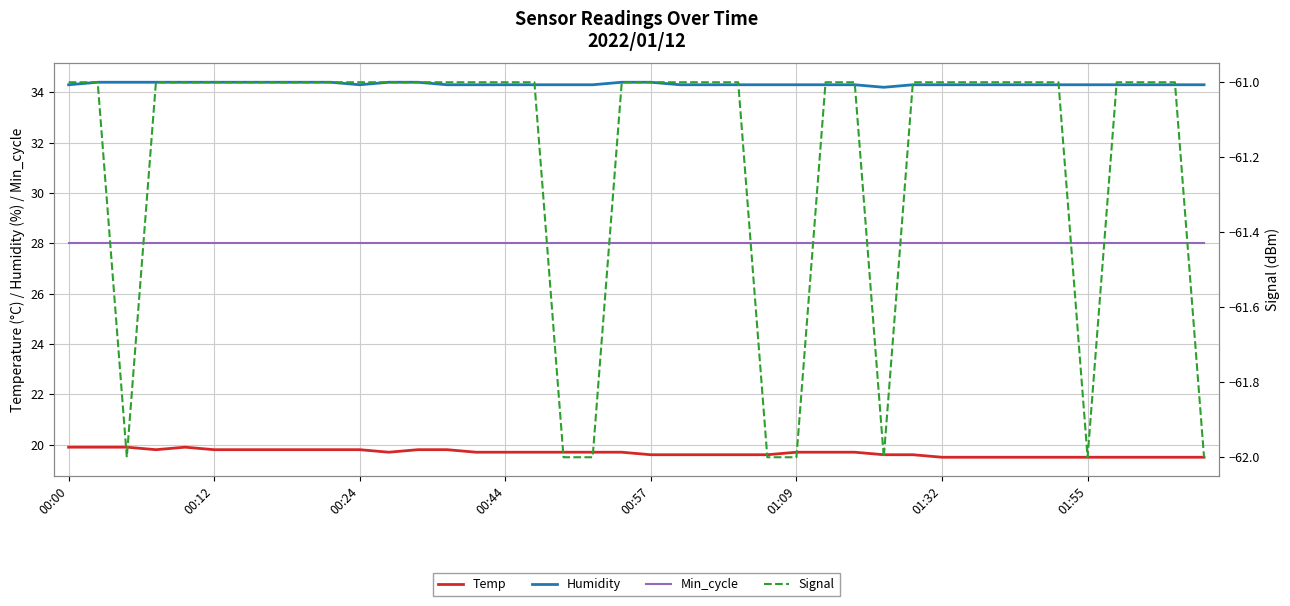

Reading left to right, what are all the values shown in this chart?

Temp: 19.9	19.9	19.9	19.8	19.9	19.8	19.8	19.8	19.8	19.8	19.8	19.7	19.8	19.8	19.7	19.7	19.7	19.7	19.7	19.7	19.6	19.6	19.6	19.6	19.6	19.7	19.7	19.7	19.6	19.6	19.5	19.5	19.5	19.5	19.5	19.5	19.5	19.5	19.5	19.5
Humidity: 34.3	34.4	34.4	34.4	34.4	34.4	34.4	34.4	34.4	34.4	34.3	34.4	34.4	34.3	34.3	34.3	34.3	34.3	34.3	34.4	34.4	34.3	34.3	34.3	34.3	34.3	34.3	34.3	34.2	34.3	34.3	34.3	34.3	34.3	34.3	34.3	34.3	34.3	34.3	34.3
Min_cycle: 28.0	28.0	28.0	28.0	28.0	28.0	28.0	28.0	28.0	28.0	28.0	28.0	28.0	28.0	28.0	28.0	28.0	28.0	28.0	28.0	28.0	28.0	28.0	28.0	28.0	28.0	28.0	28.0	28.0	28.0	28.0	28.0	28.0	28.0	28.0	28.0	28.0	28.0	28.0	28.0
Signal: -61.0	-61.0	-62.0	-61.0	-61.0	-61.0	-61.0	-61.0	-61.0	-61.0	-61.0	-61.0	-61.0	-61.0	-61.0	-61.0	-61.0	-62.0	-62.0	-61.0	-61.0	-61.0	-61.0	-61.0	-62.0	-62.0	-61.0	-61.0	-62.0	-61.0	-61.0	-61.0	-61.0	-61.0	-61.0	-62.0	-61.0	-61.0	-61.0	-62.0